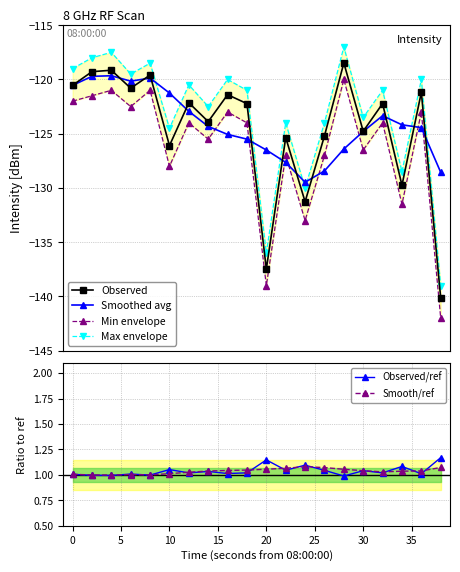

How many lines are shown in the chart?

6